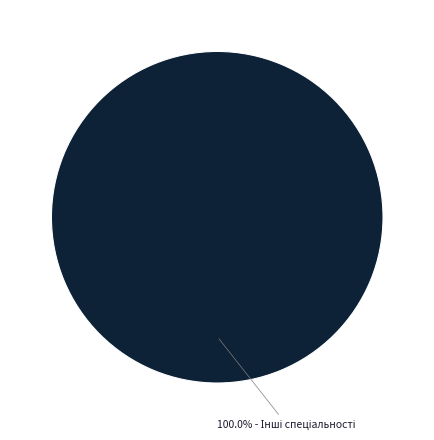

How many segments does this pie chart have?

1